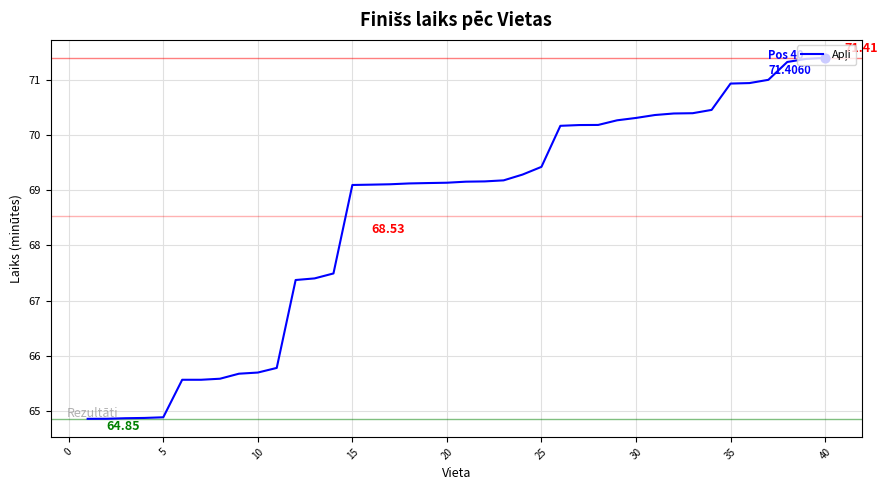

What is the difference between the maximum and minimum values?

6.6